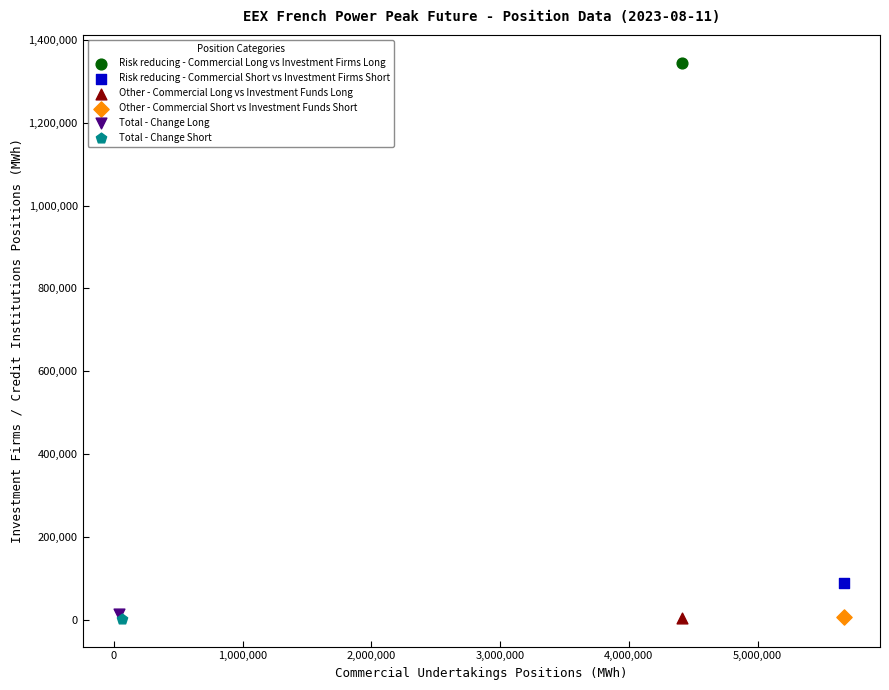

What are all the series names shown in the legend?

Risk reducing - Commercial Long vs Investment Firms Long, Risk reducing - Commercial Short vs Investment Firms Short, Other - Commercial Long vs Investment Funds Long, Other - Commercial Short vs Investment Funds Short, Total - Change Long, Total - Change Short